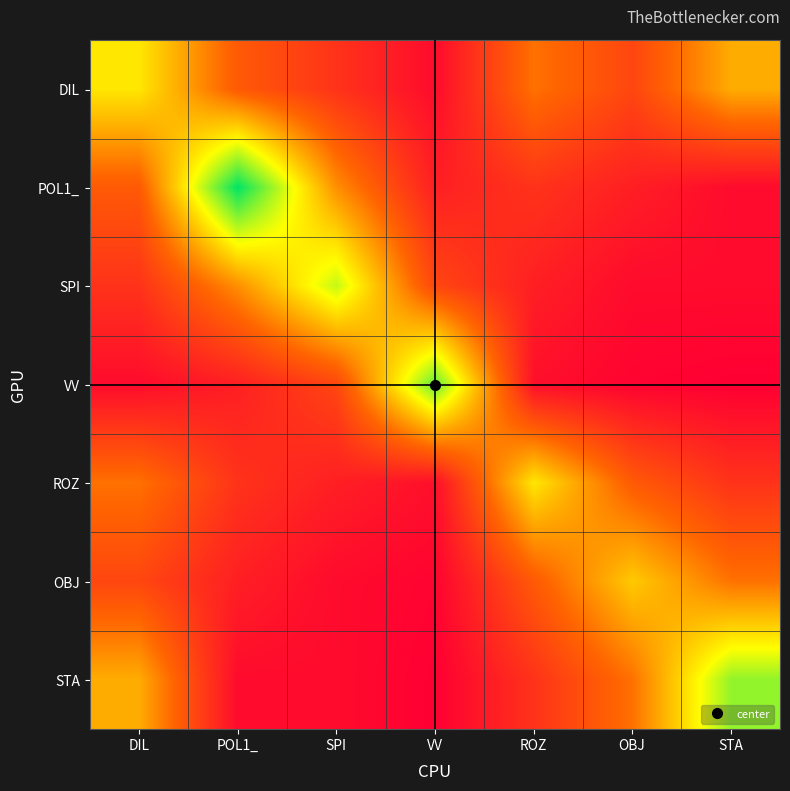

What is the difference between the highest and lowest values at ROZ?

4.4